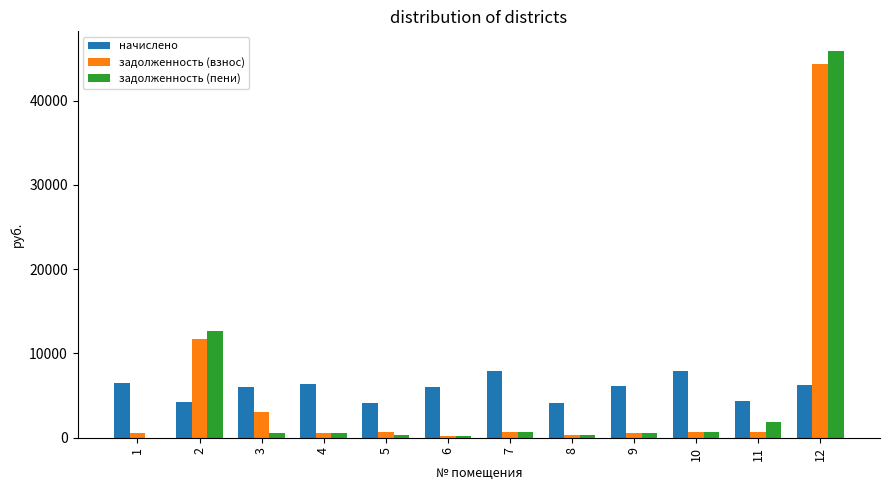

How many values in the задолженность (пени) series exceed 526?

6